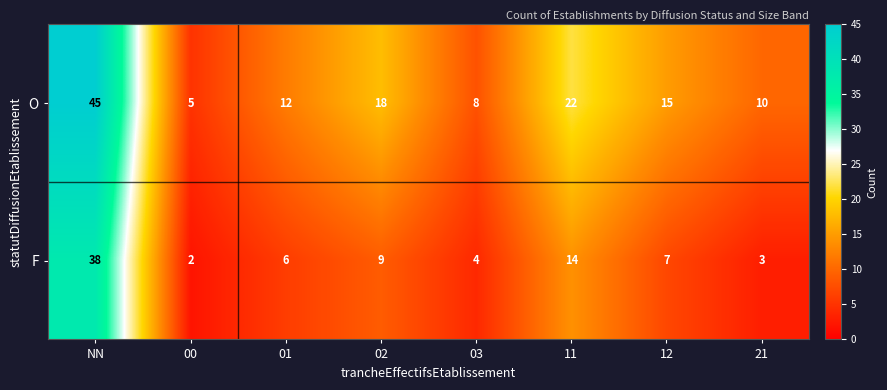

What is the spread (max minus min) of values at 01?

6